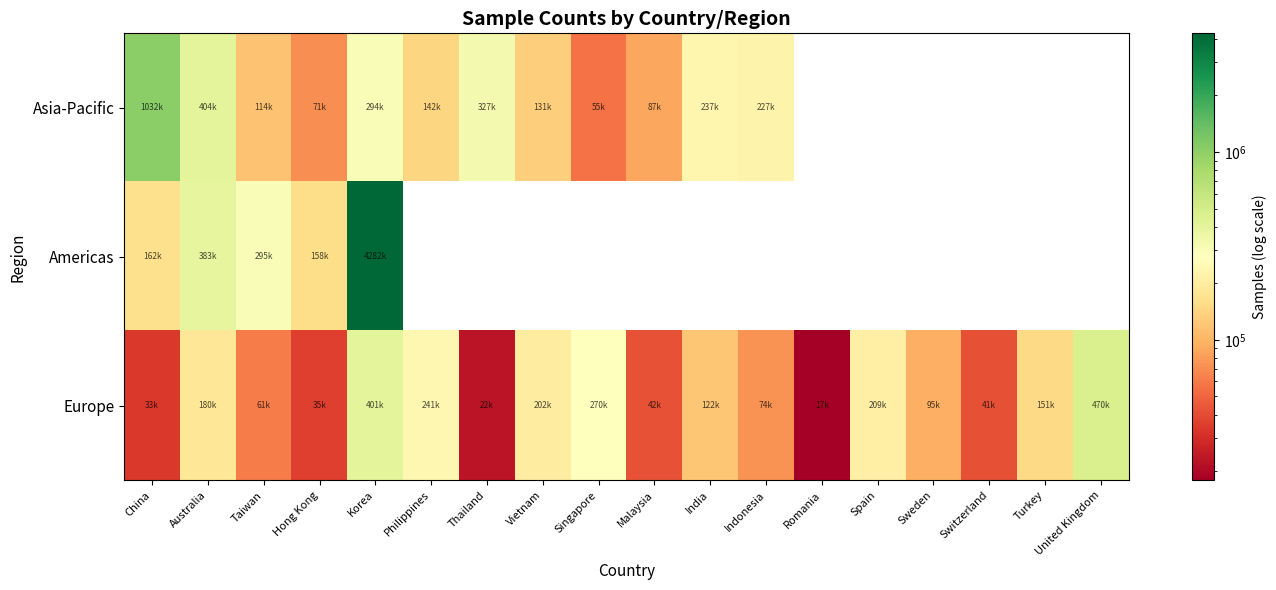

Between Switzerland and Thailand, which is larger?

Thailand